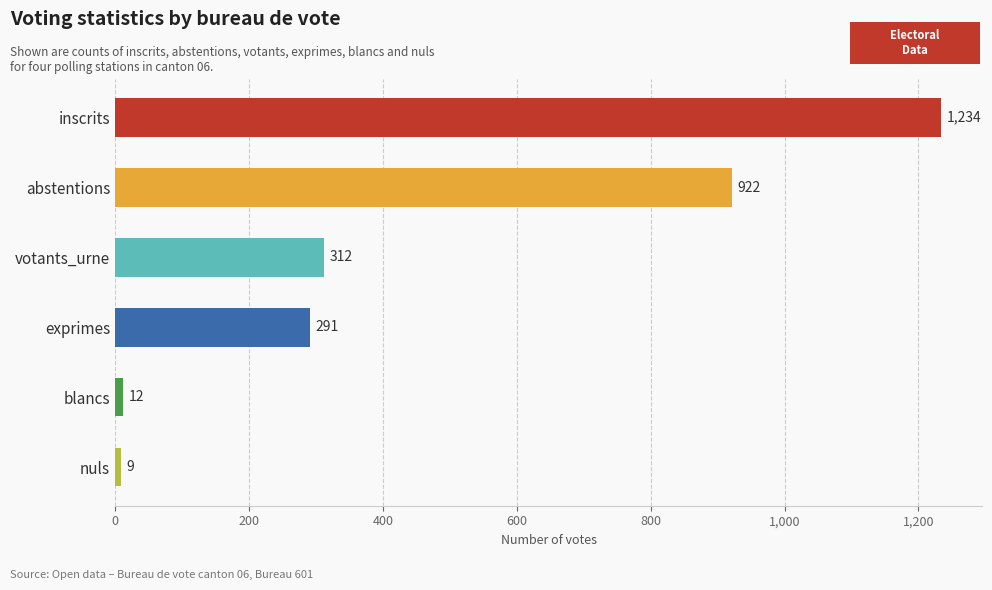

What are all the series names shown in the legend?

inscrits, abstentions, votants_urne, exprimes, blancs, nuls